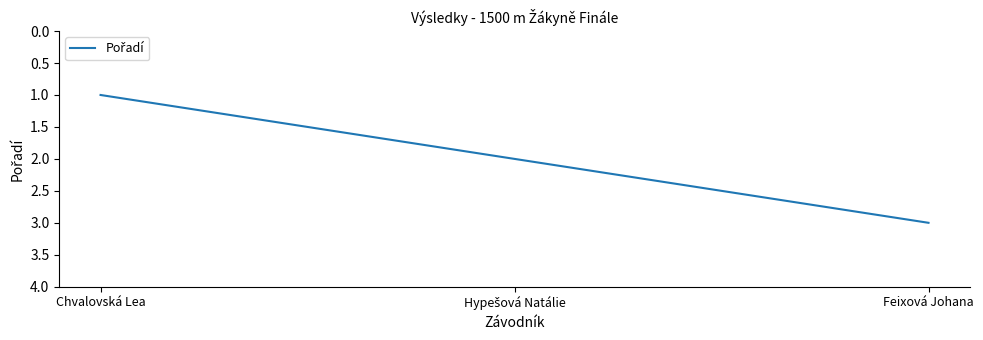

What is the greatest value displayed?

3